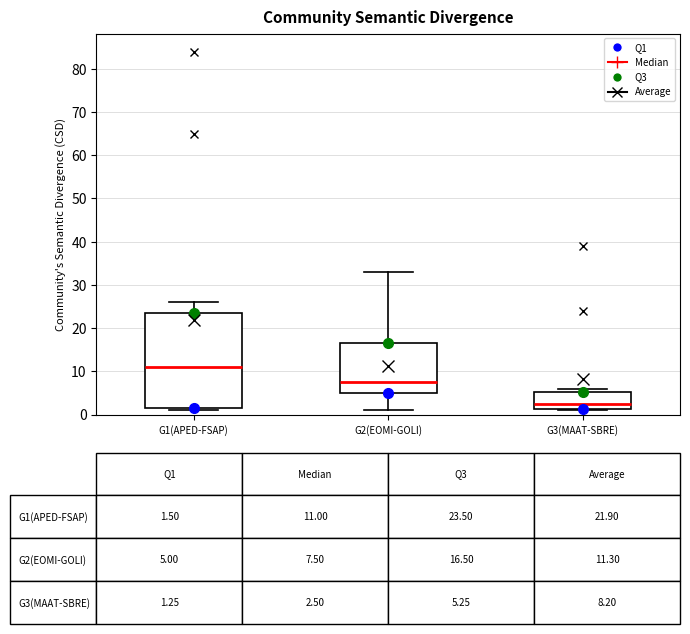

Comparing the boxes themselves (not the whiskers), which one is the tallest?

G1(APED-FSAP)